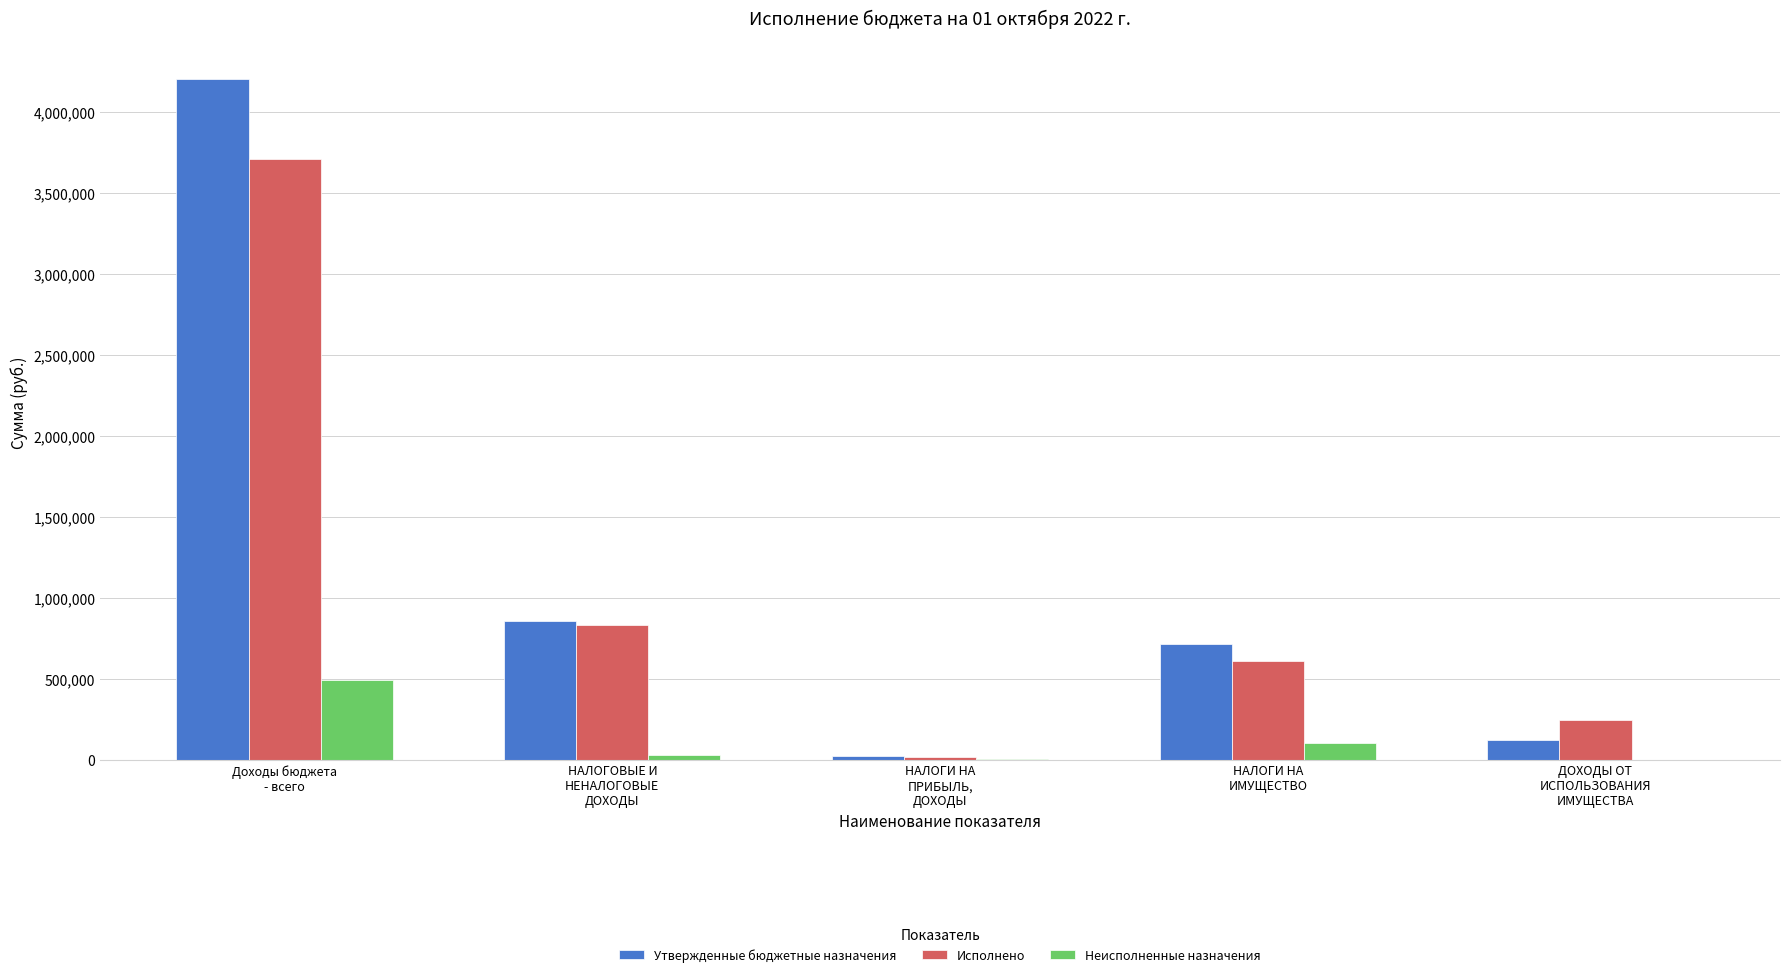

Between Доходы бюджета
- всего and НАЛОГОВЫЕ И
НЕНАЛОГОВЫЕ
ДОХОДЫ, which series saw the biggest shift?

Утвержденные бюджетные назначения